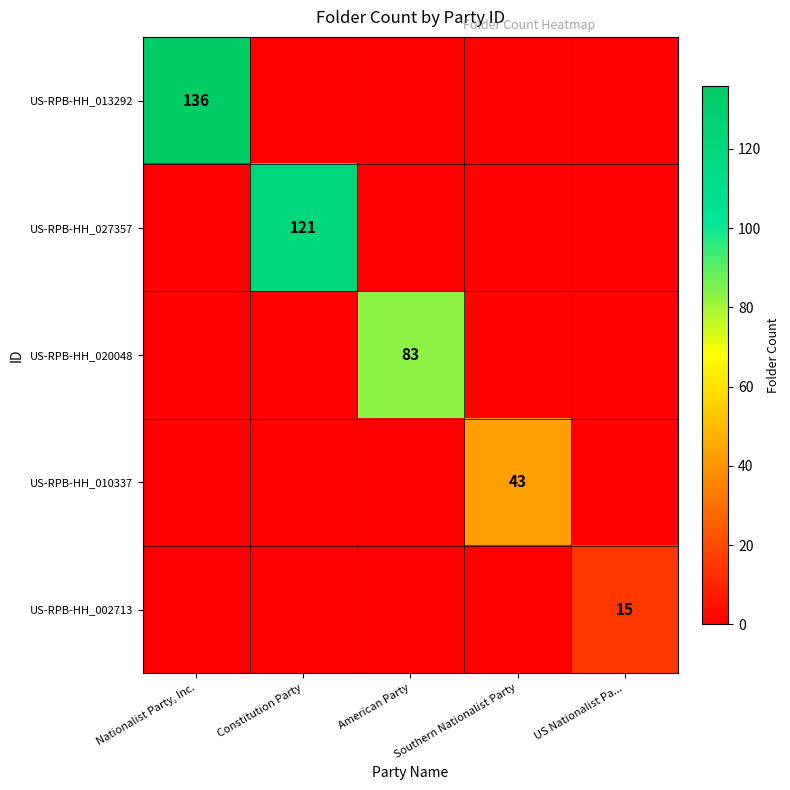

What is the difference between the highest and lowest values at Southern Nationalist Party?

43